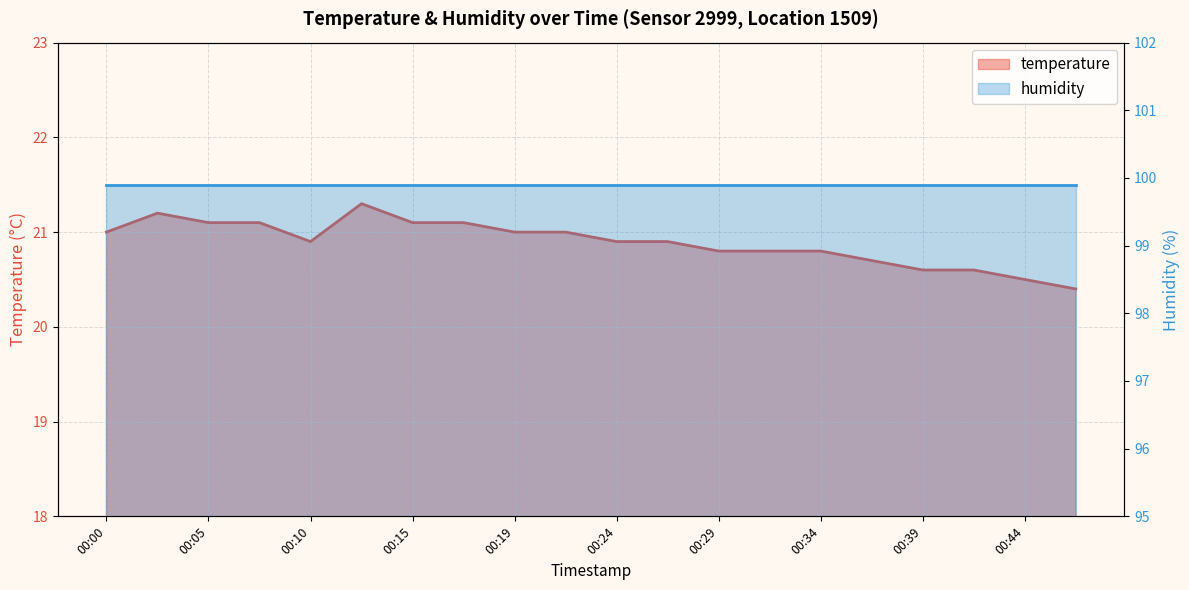

The value at 00:29 is 20.8. True or false?

True